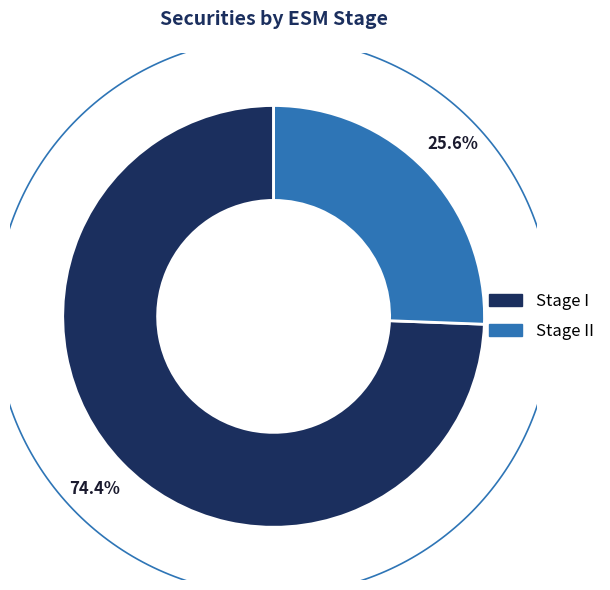

Between I and II, which is larger?

I